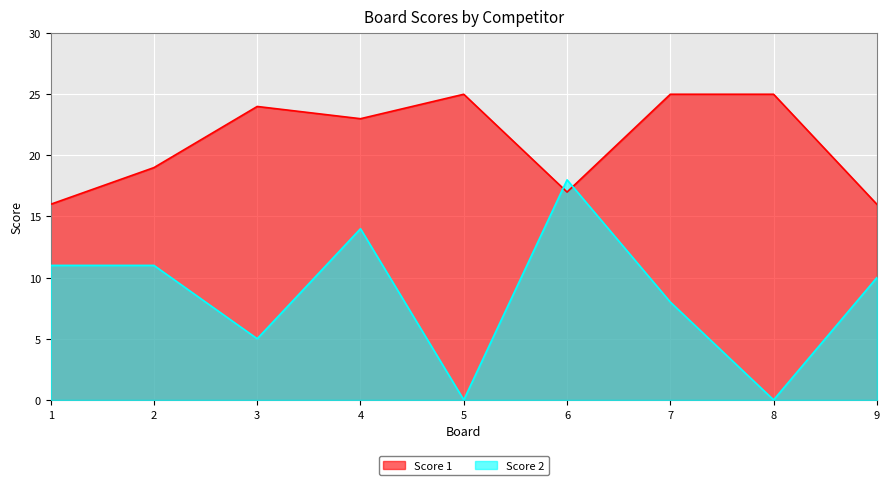

What is the difference between the second highest and second lowest values in the Score 2 series?

14